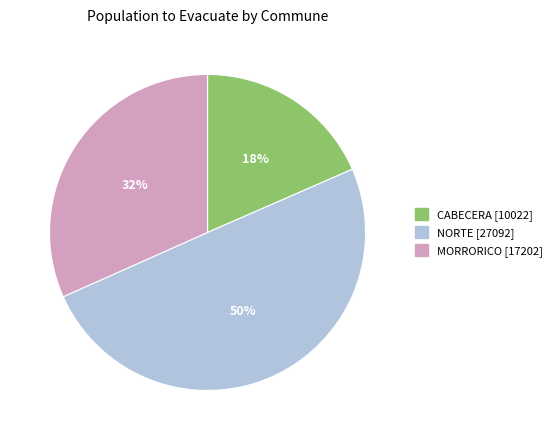

Rank the categories by value from highest to lowest.

NORTE, MORRORICO, CABECERA